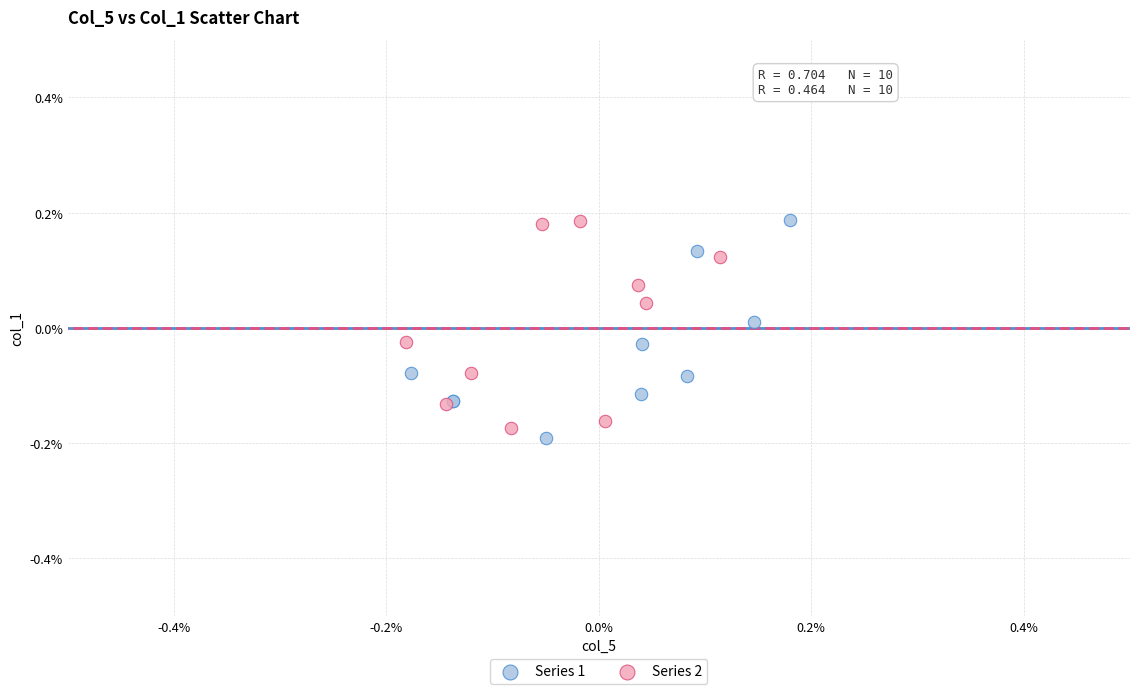

Which series has the widest spread of Y values?

Series 1